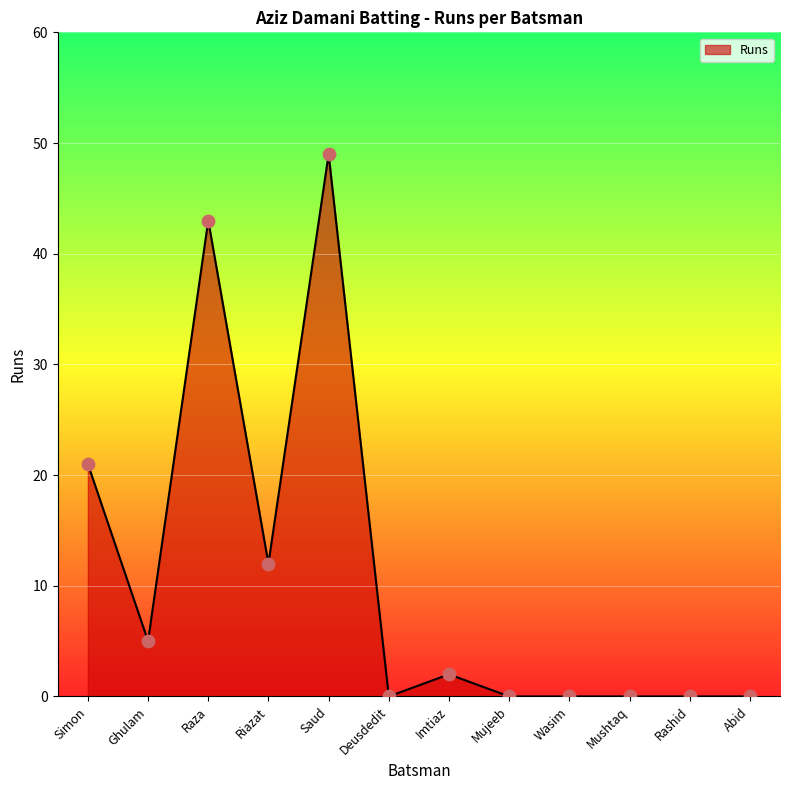

Between Imtiaz and Riazat, which is larger?

Riazat